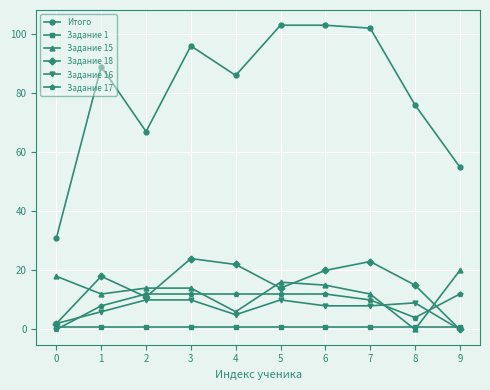

Which series has the largest total across all categories?

Итого